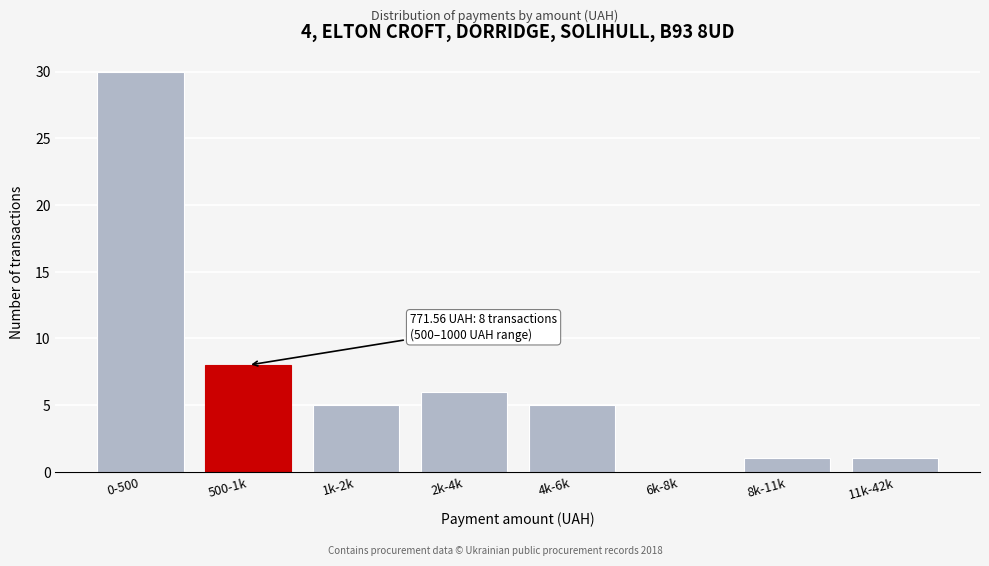

Reading left to right, list all the values displayed in this chart.

0-500=30	500-1k=8	1k-2k=5	2k-4k=6	4k-6k=5	6k-8k=0	8k-11k=1	11k-42k=1